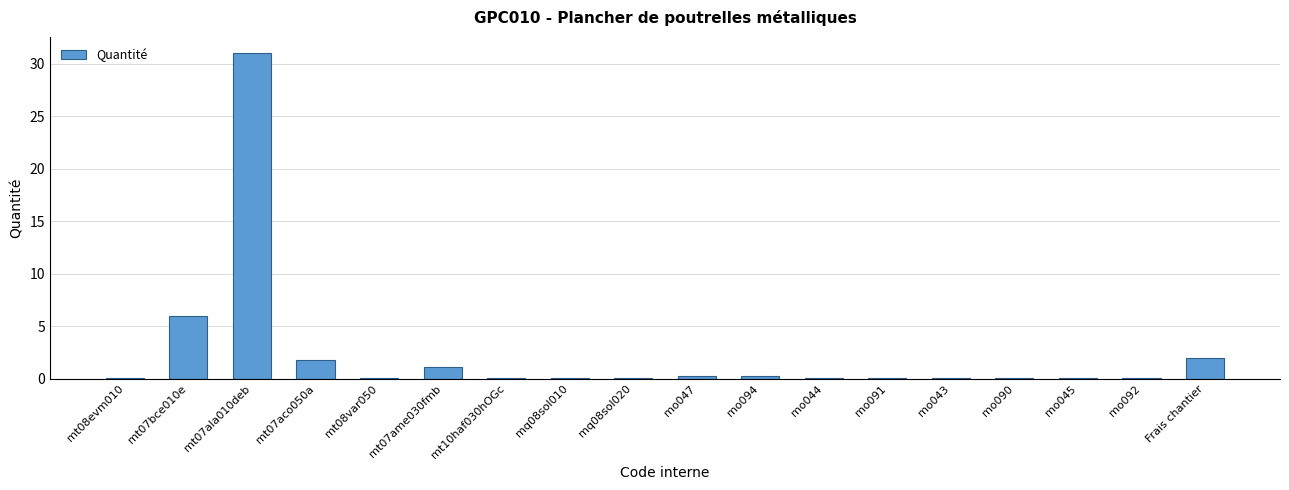

At which label is the value closest to 15?

mt07bce010e